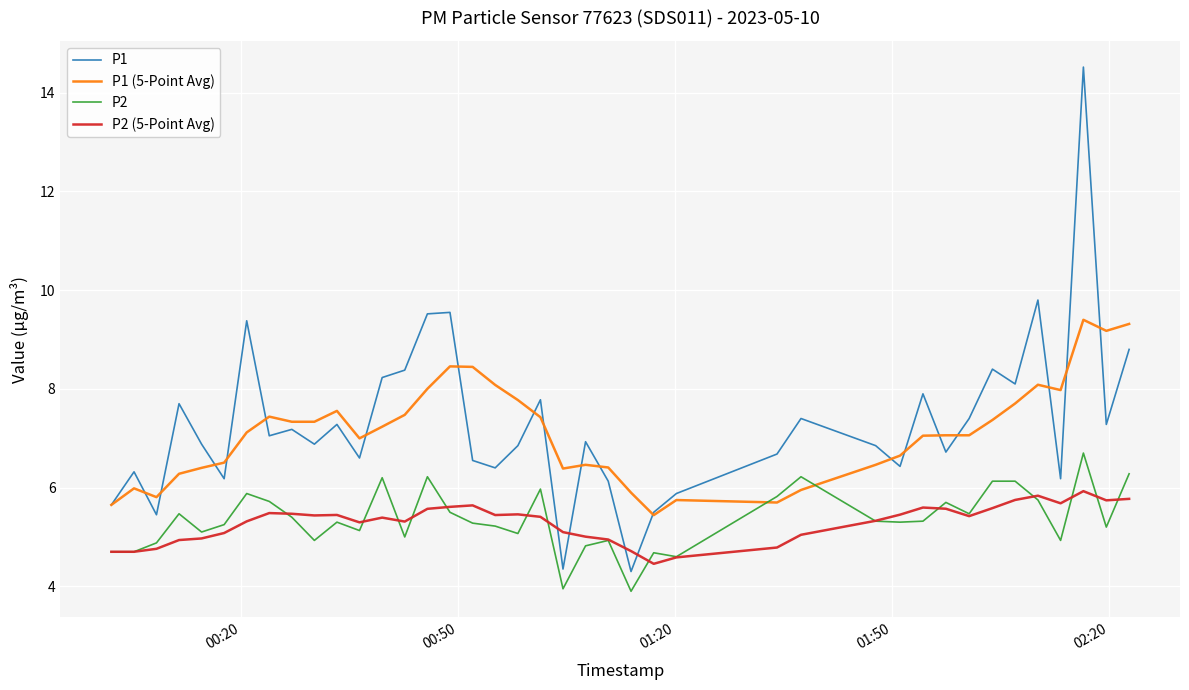

What is the sum of all P2 values?

214.1